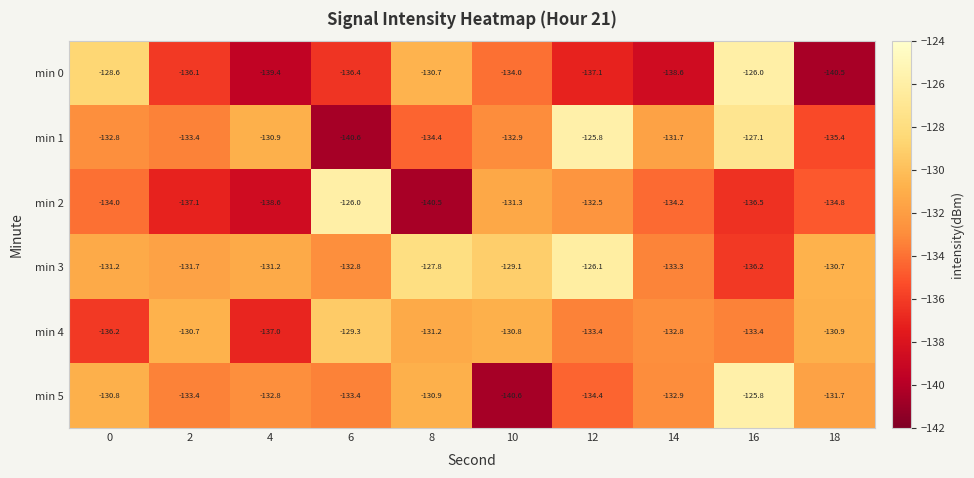

The value of min 5 at 18 is -55.6. True or false?

False